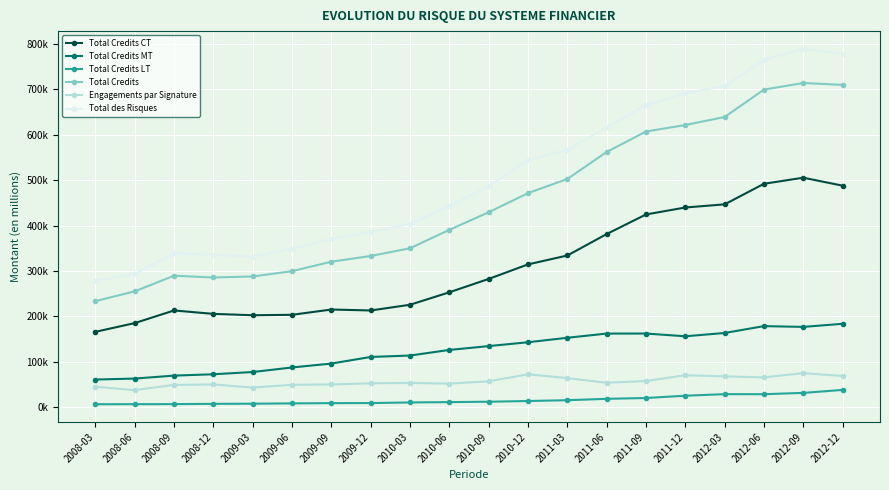

What is the sum of all Total Credits LT values?

316990.7